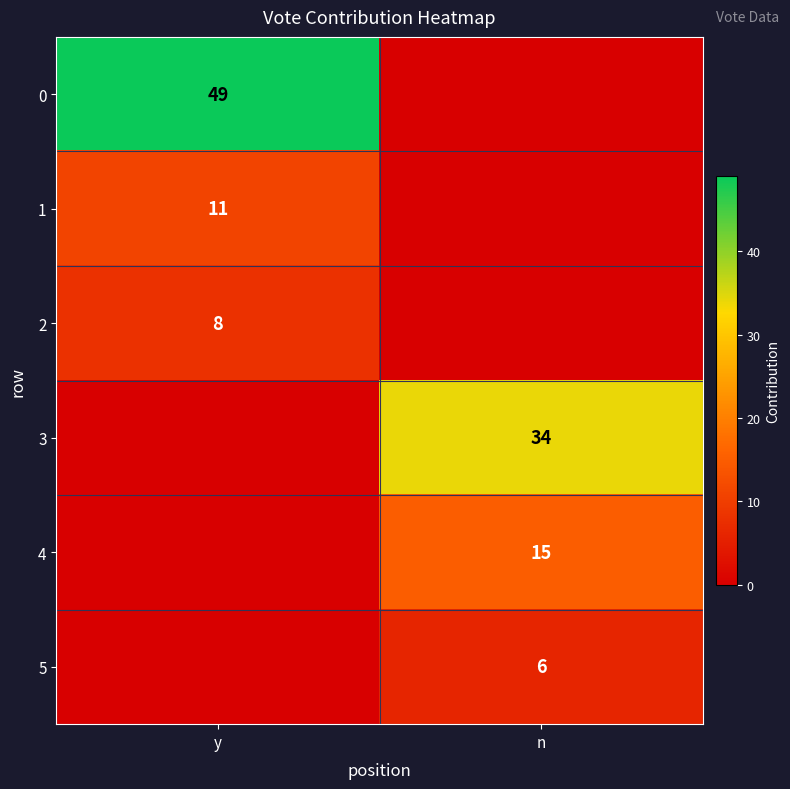

Is it true that 0 equals 25 at y?

False